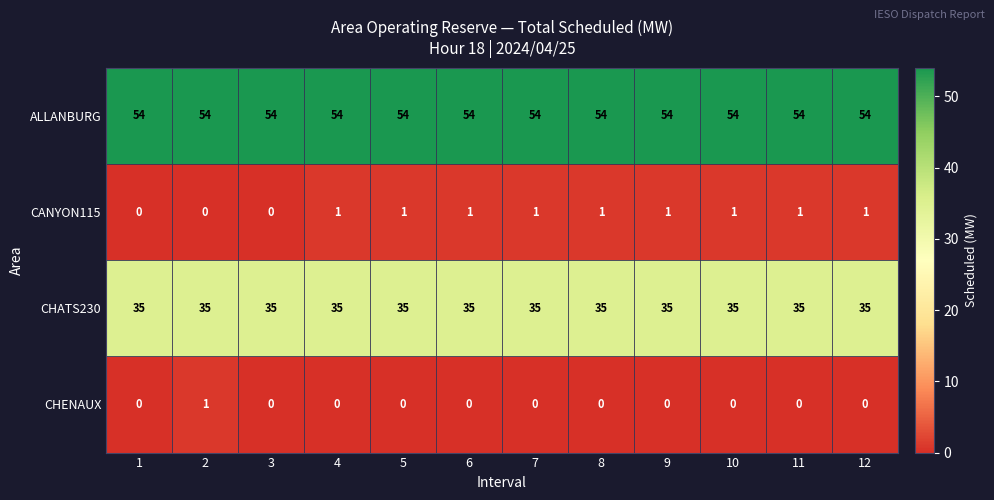

What is the spread (max minus min) of values at 7?

54